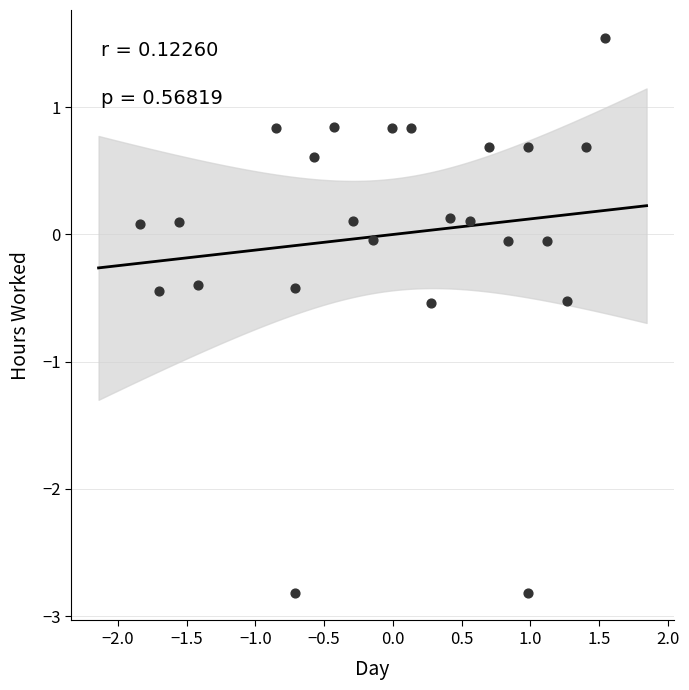

What is the range of X values (max minus min)?

3.4